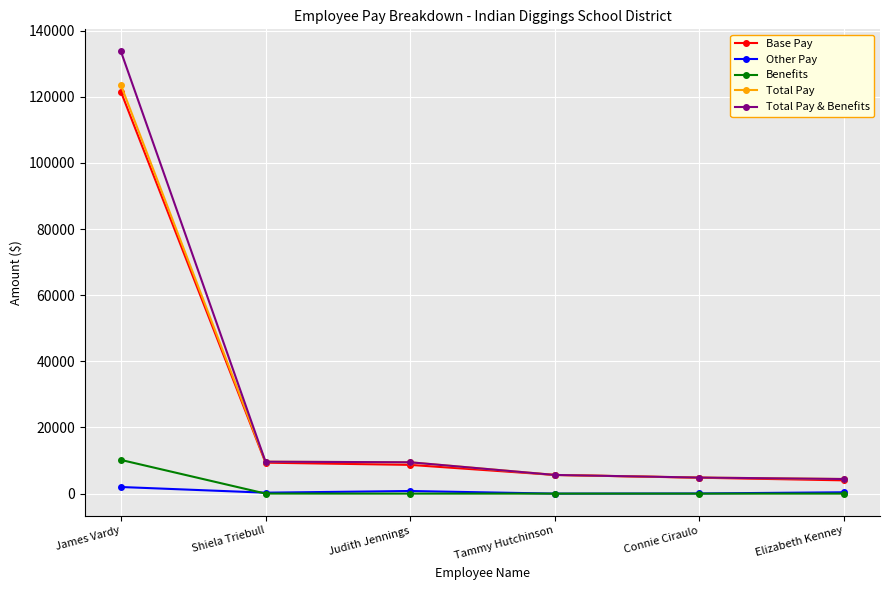

Which series has the largest range (max minus min)?

Total Pay & Benefits